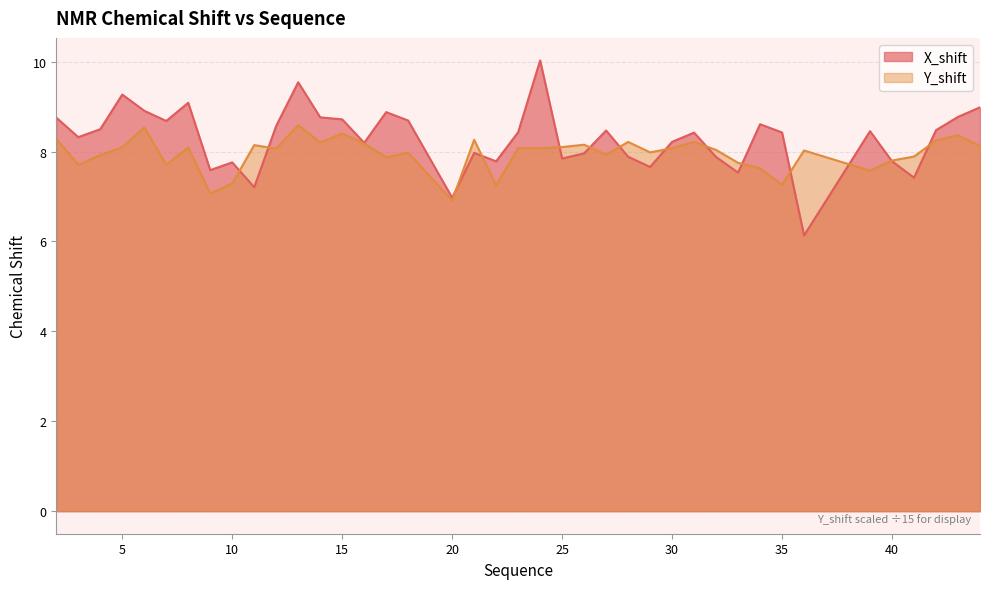

The X_shift series shows 7.6 at 9. True or false?

True